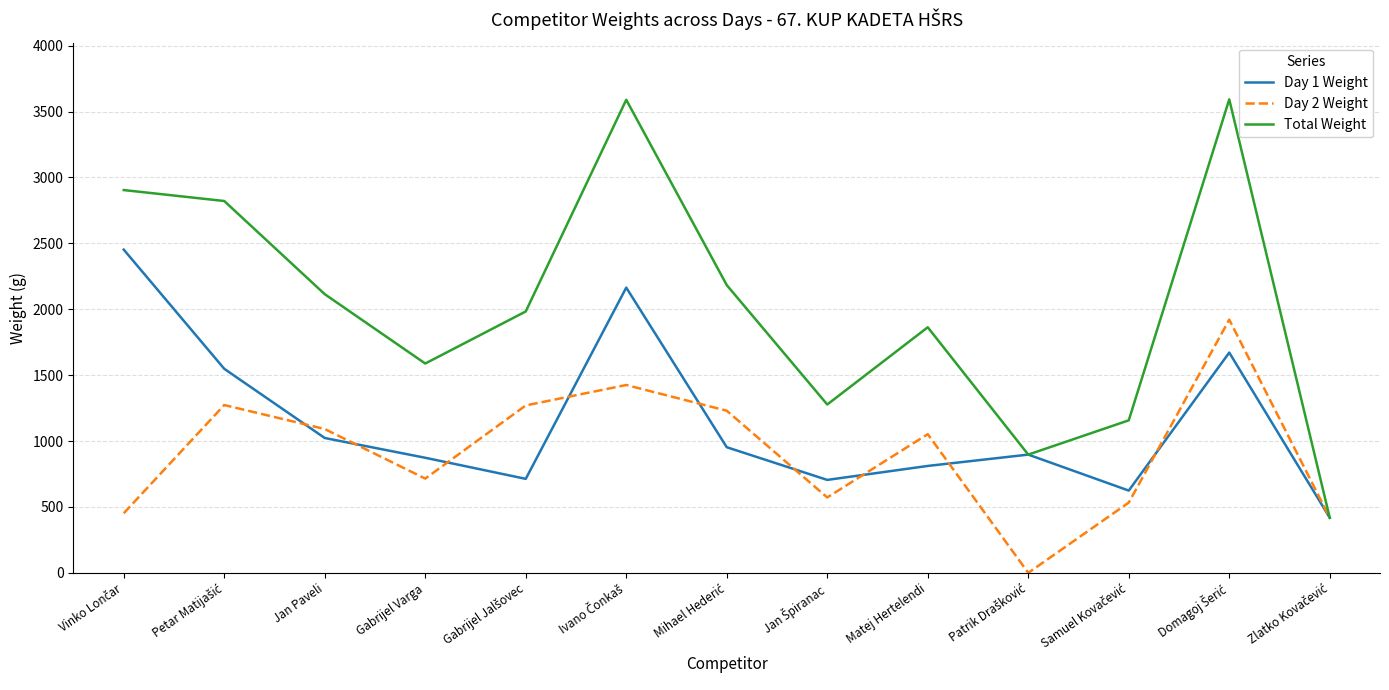

What is the difference between the highest and lowest values at Gabrijel Varga?

873